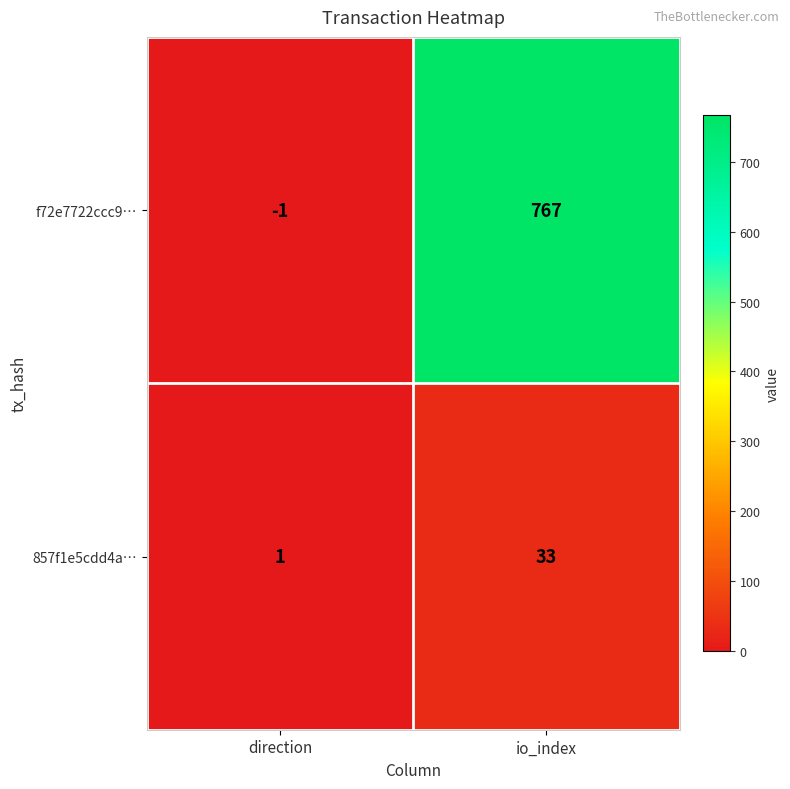

List the series in order of their peak value, lowest first.

857f1e5cdd4a…, f72e7722ccc9…